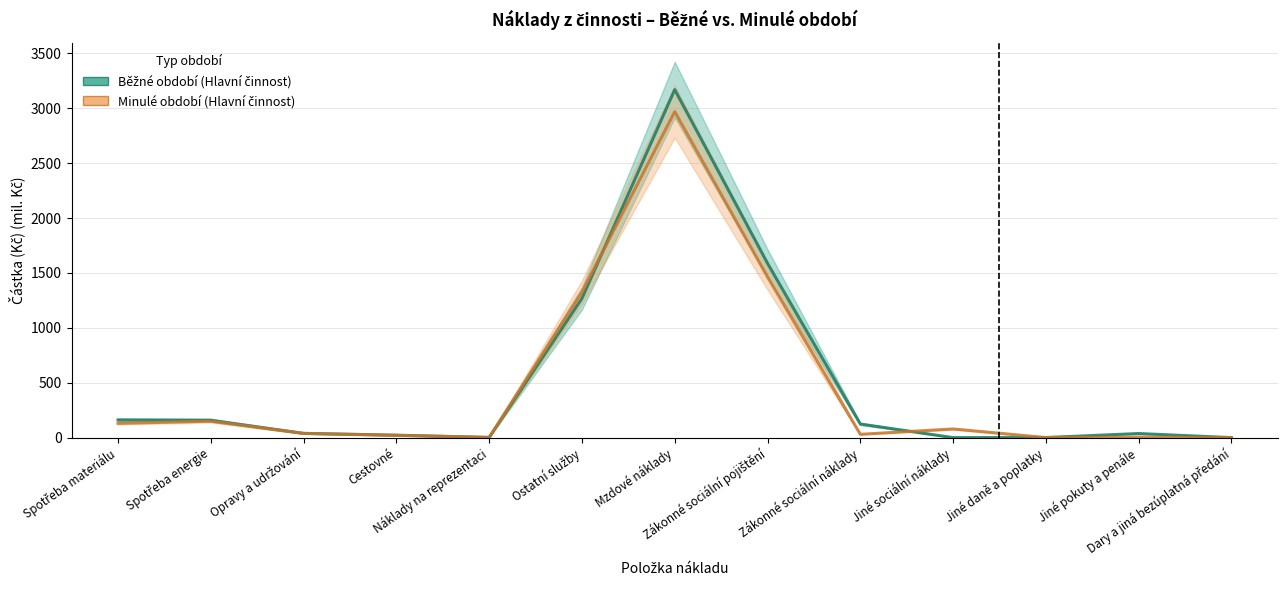

Rank the categories by Minulé období (Hlavní činnost) value from highest to lowest.

Mzdové náklady, Zákonné sociální pojištění, Ostatní služby, Spotřeba energie, Spotřeba materiálu, Jiné sociální náklady, Opravy a udržování, Zákonné sociální náklady, Cestovné, Jiné pokuty a penále, Náklady na reprezentaci, Jiné daně a poplatky, Dary a jiná bezúplatná předání